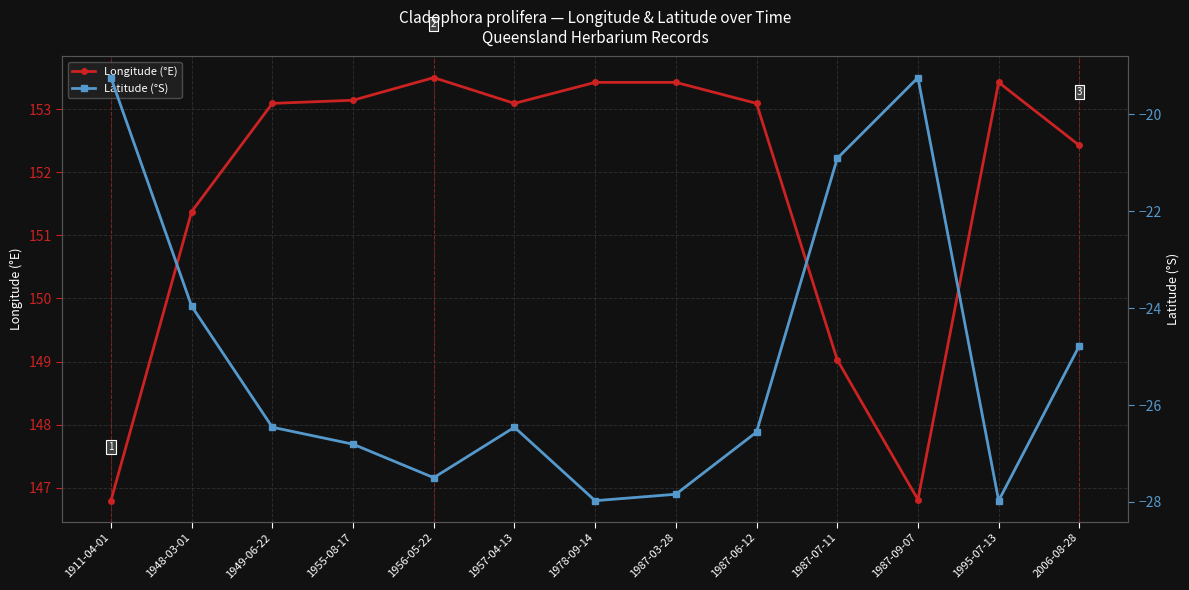

Which category has the highest value in the Longitude (°E) series?

1956-05-22